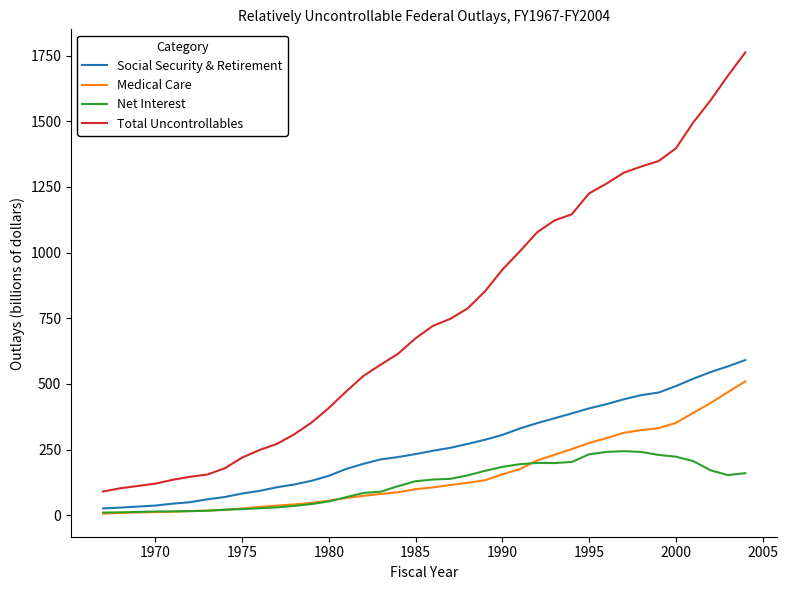

Which series has the widest spread of values?

Total Uncontrollables